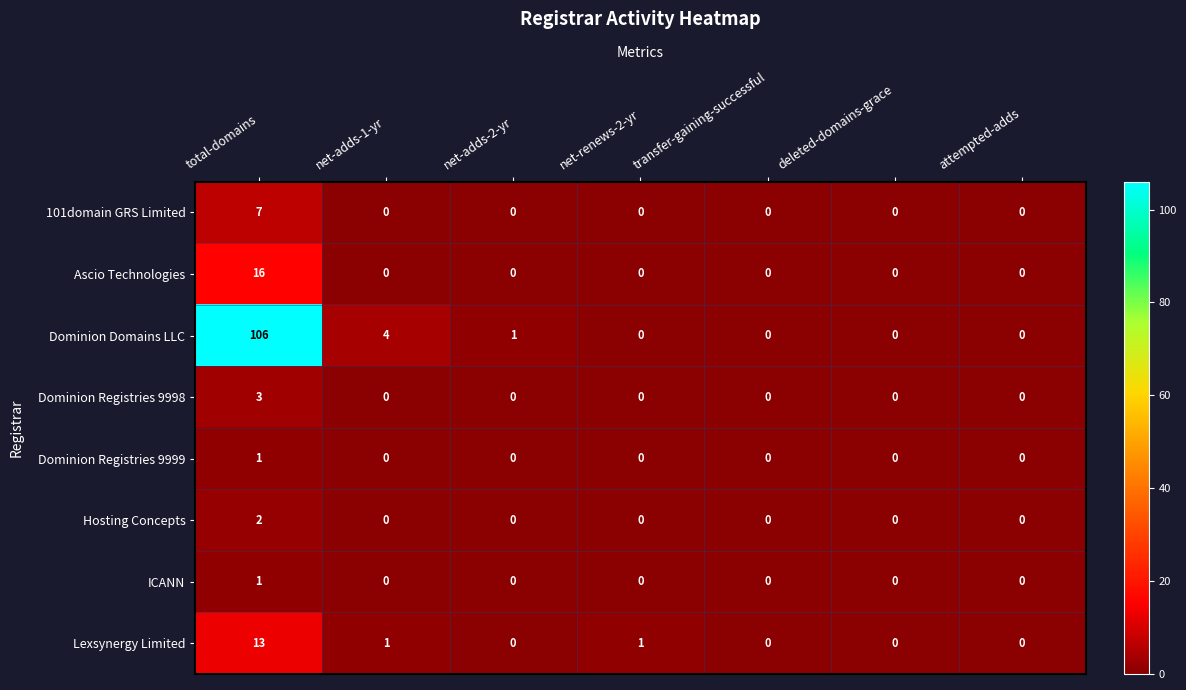

What is the highest value of the Dominion Domains LLC series?

106